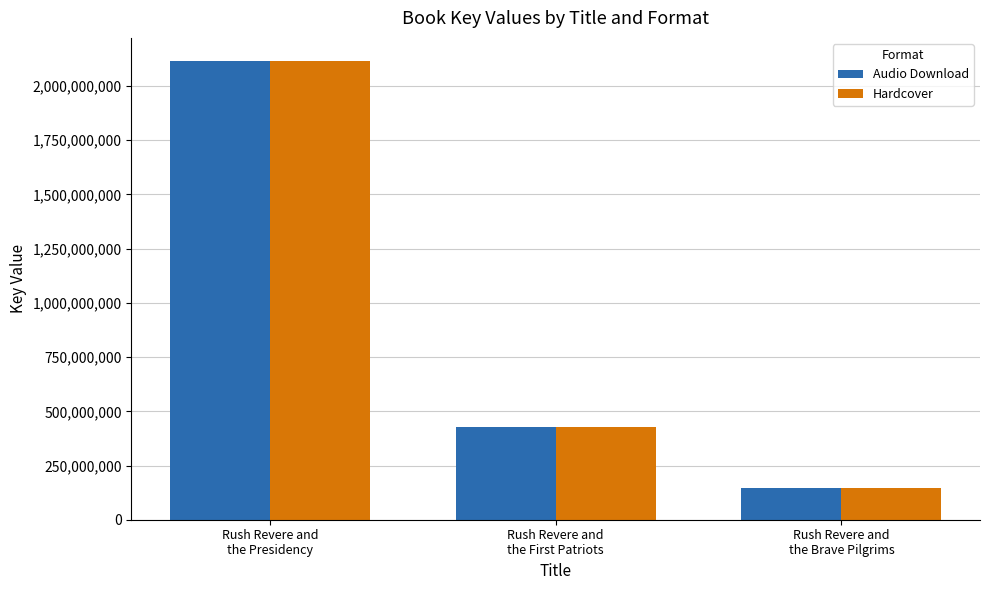

What is the sum of all Audio Download values?

2689192342